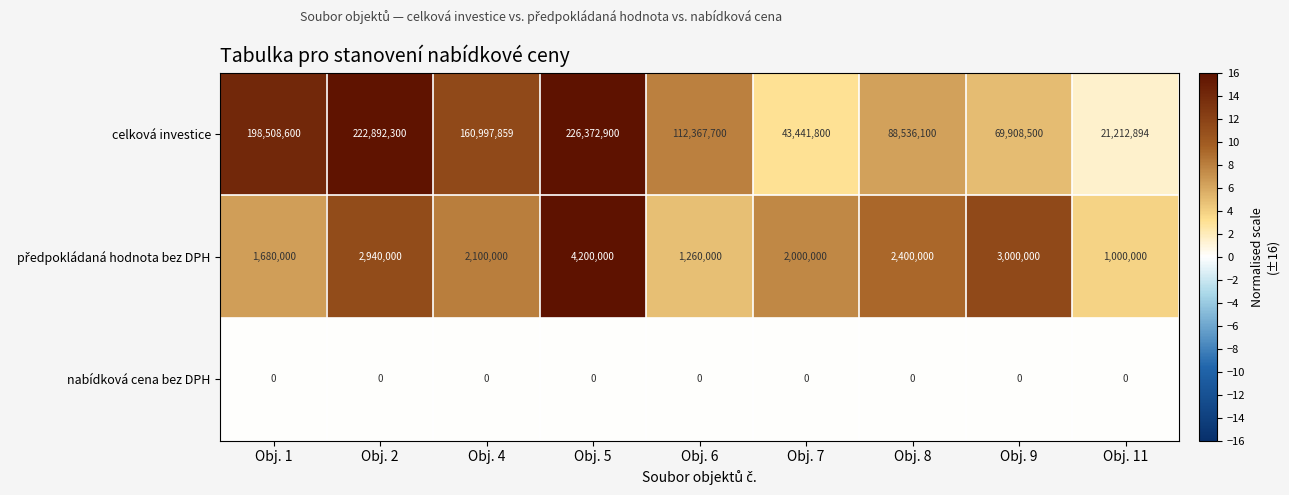

At which category is the sum across all series the highest?

Obj. 5